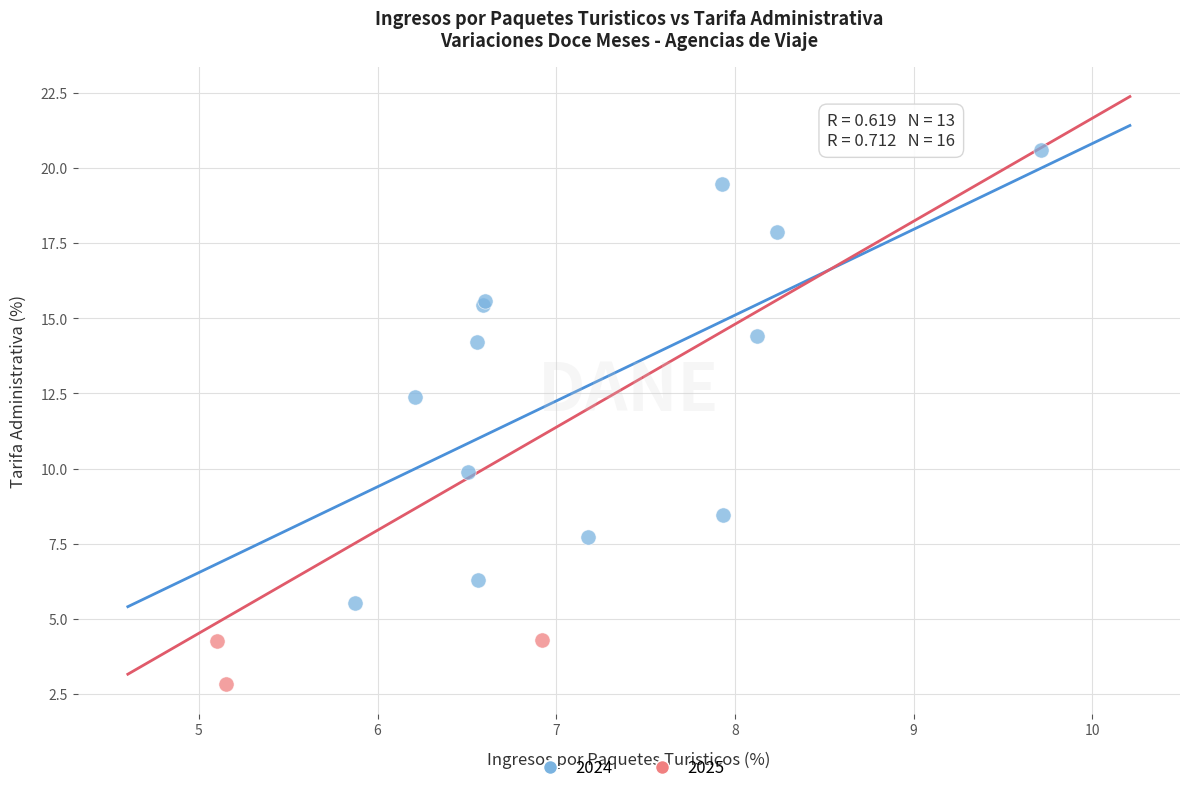

Which series has the largest Y range (max minus min)?

2024